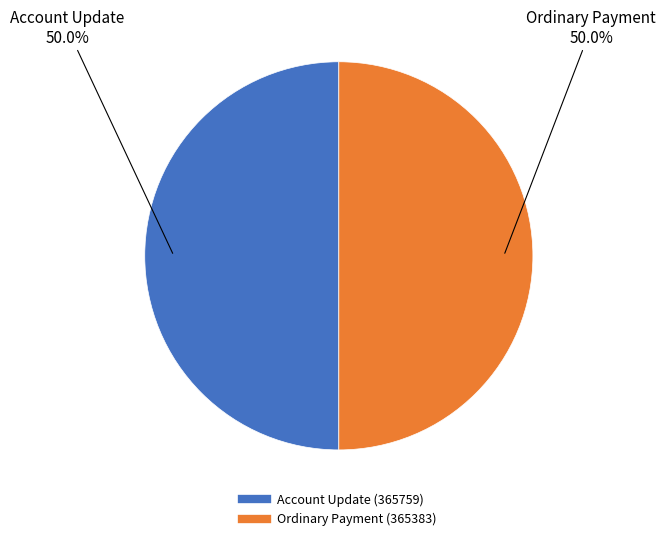

Approximately how many times larger is the value at Ordinary Payment (365383) compared to Account Update (365759)?

1.0